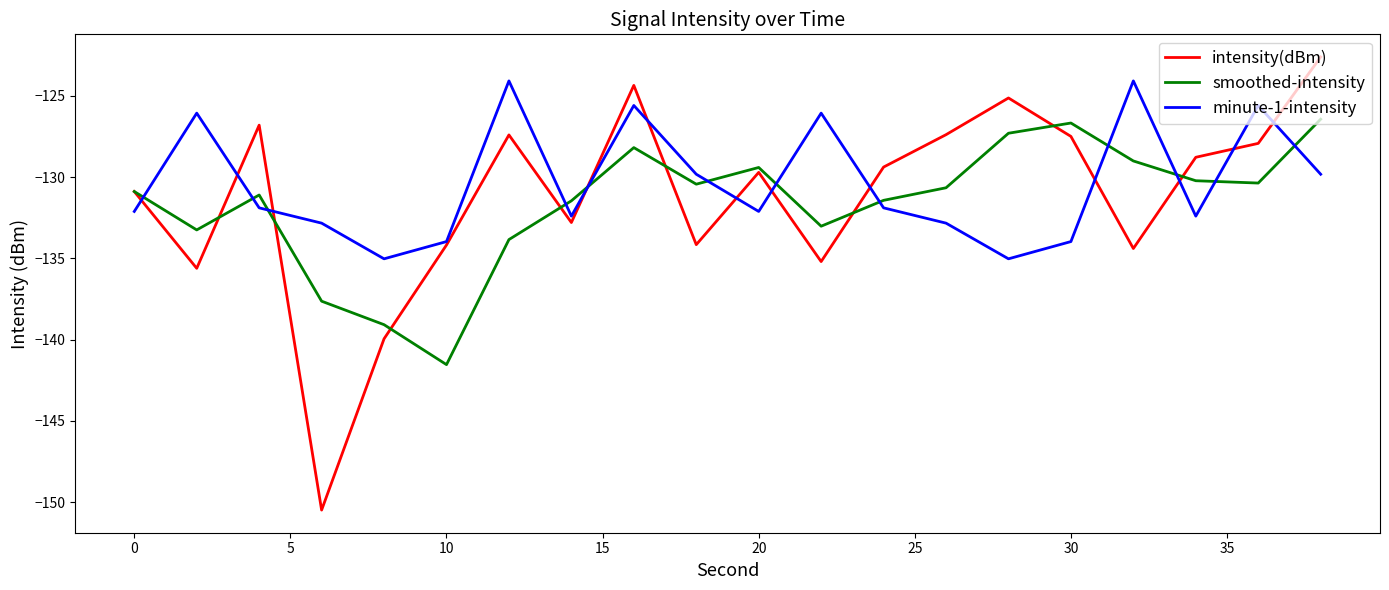

Which series has the widest spread of values?

intensity(dBm)